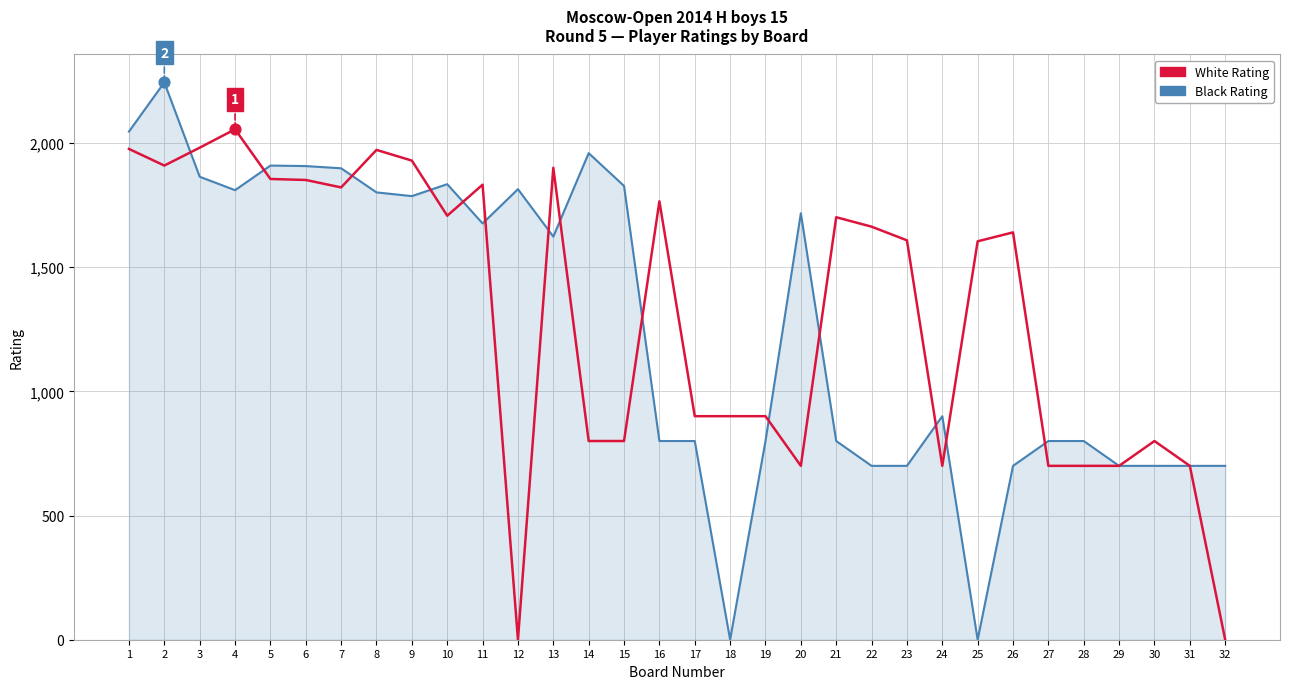

At which category is the sum across all series the highest?

2